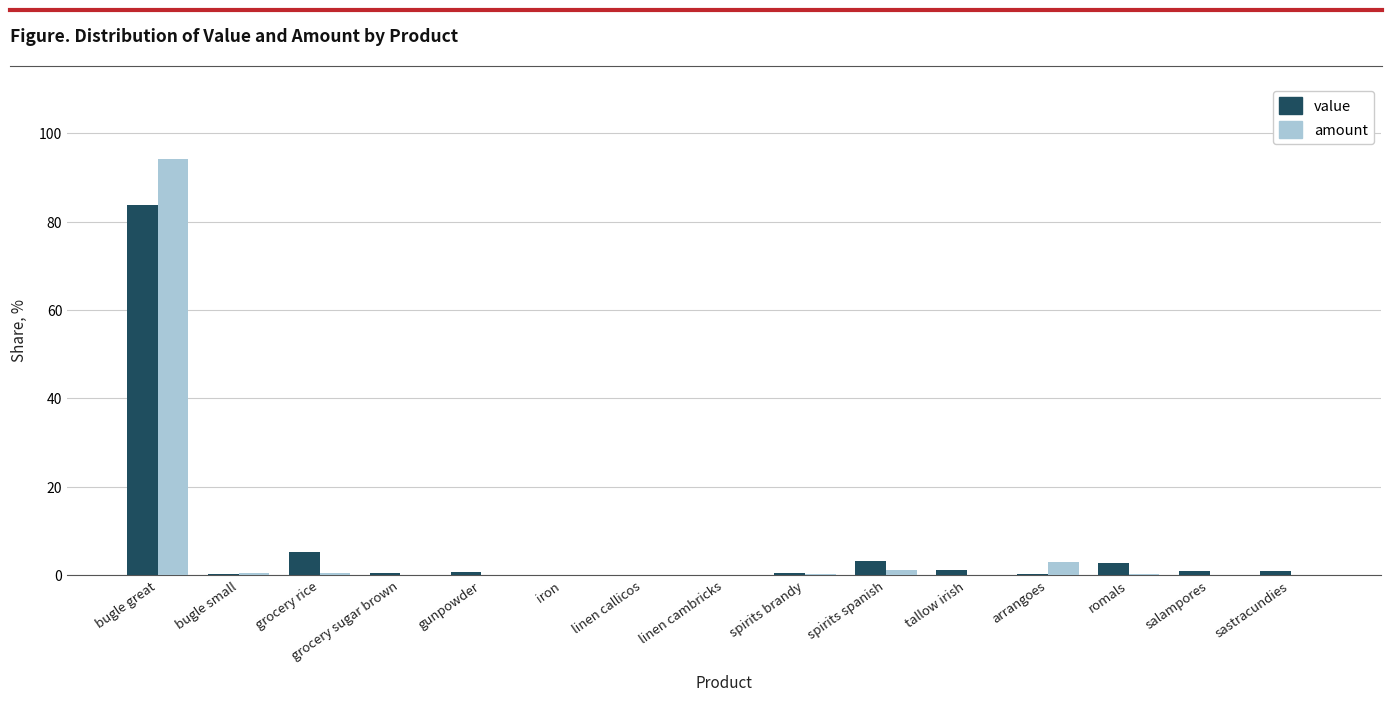

What is the difference between the value values at sastracundies and romals?

1.7